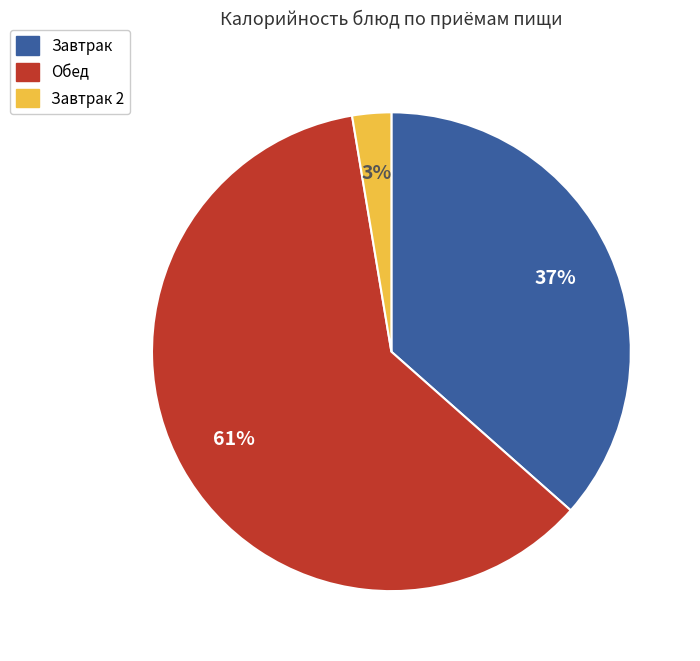

Between Обед and Завтрак 2, which is larger?

Обед